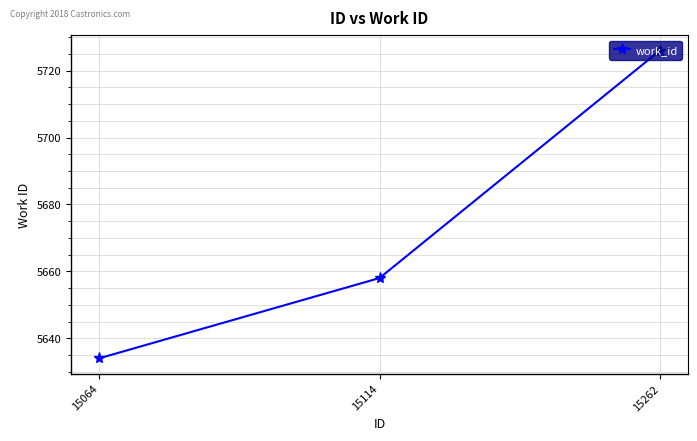

Which label corresponds to the smallest value in the chart?

15064